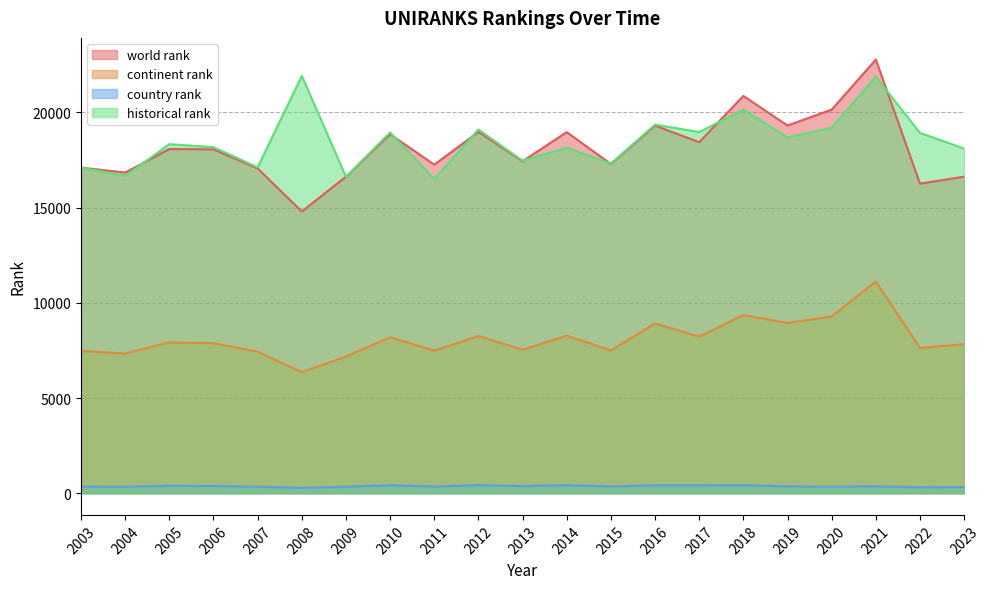

The value of historical rank at 2013 is 17467. True or false?

True